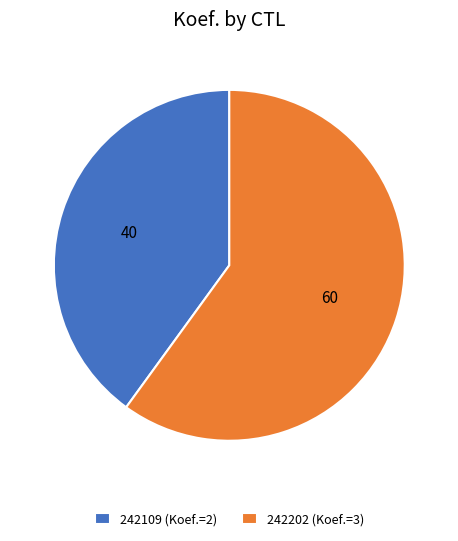

Is there a majority slice in this chart?

Yes